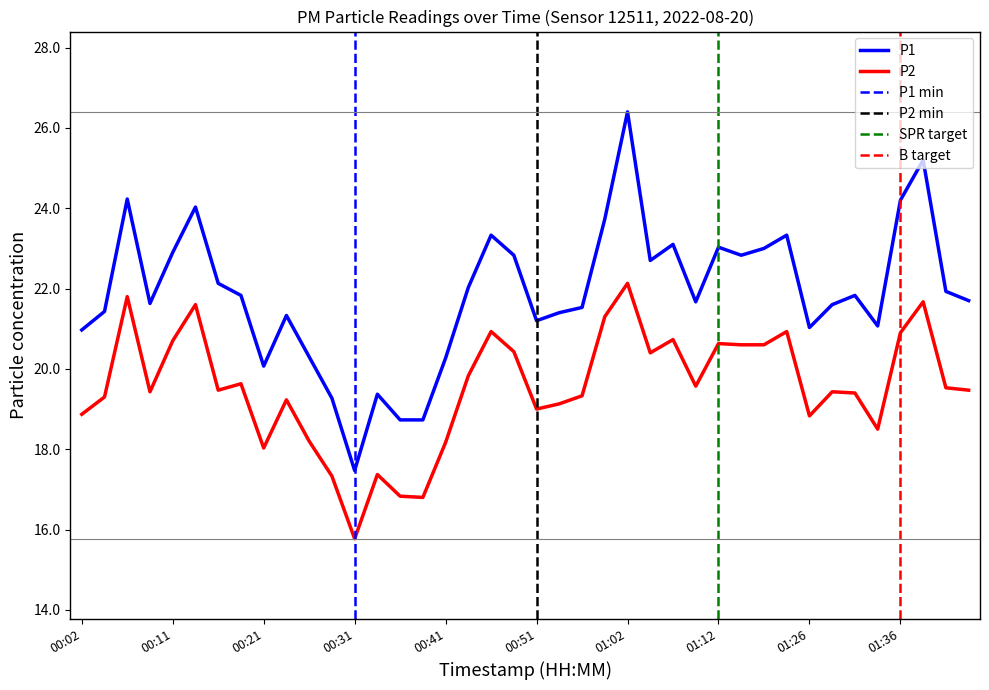

What is the smallest value displayed?

15.8